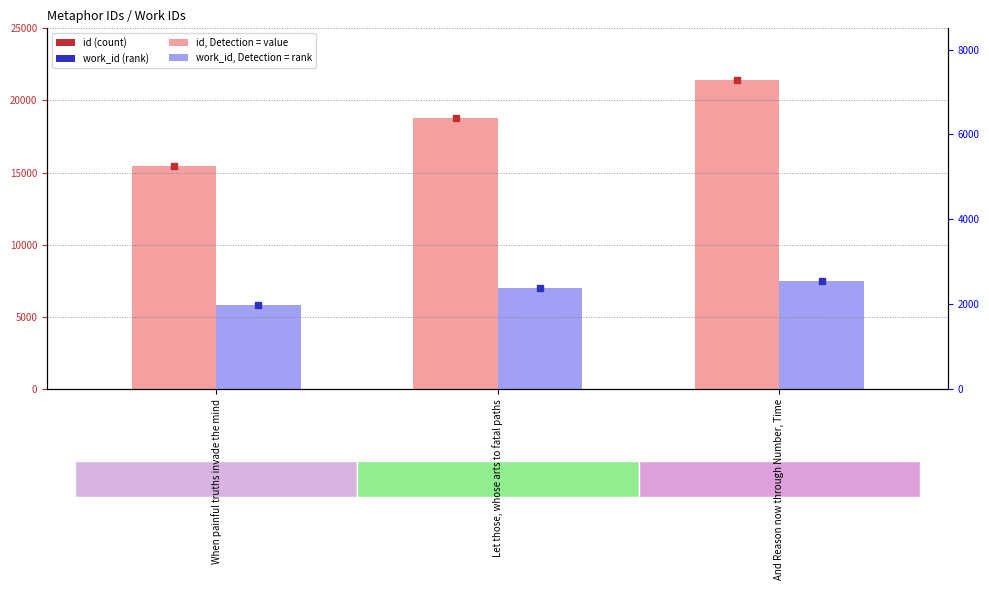

How many id values are between 15487 and 21410?

3